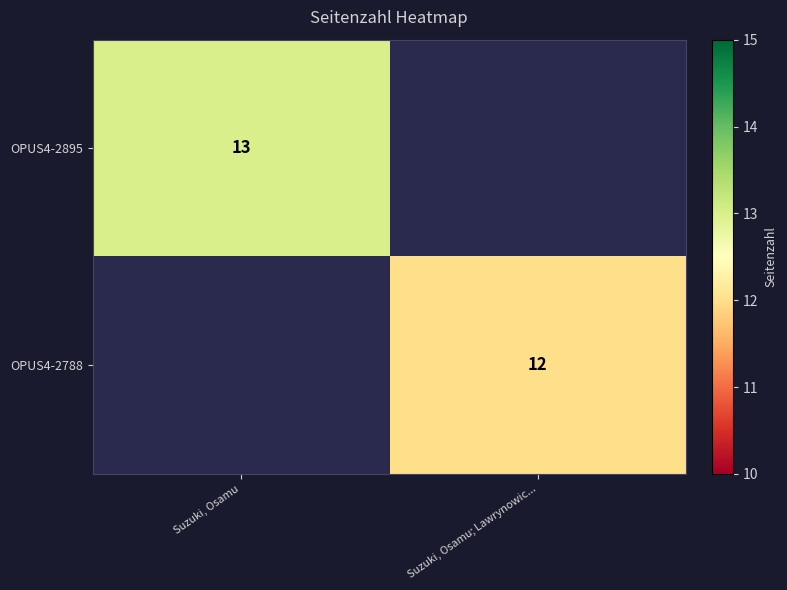

The OPUS4-2895 series shows 19 at Suzuki, Osamu. True or false?

False